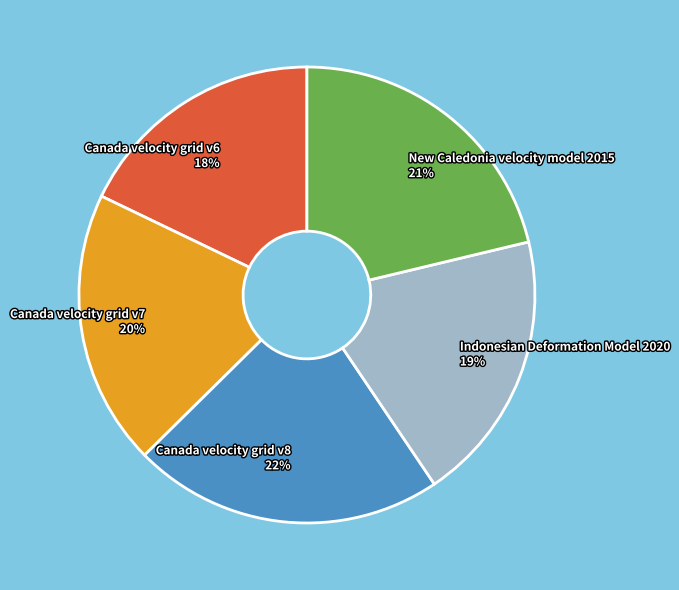

Do New Caledonia velocity model 2015 and Indonesian Deformation Model 2020 together represent more than half of the pie?

No